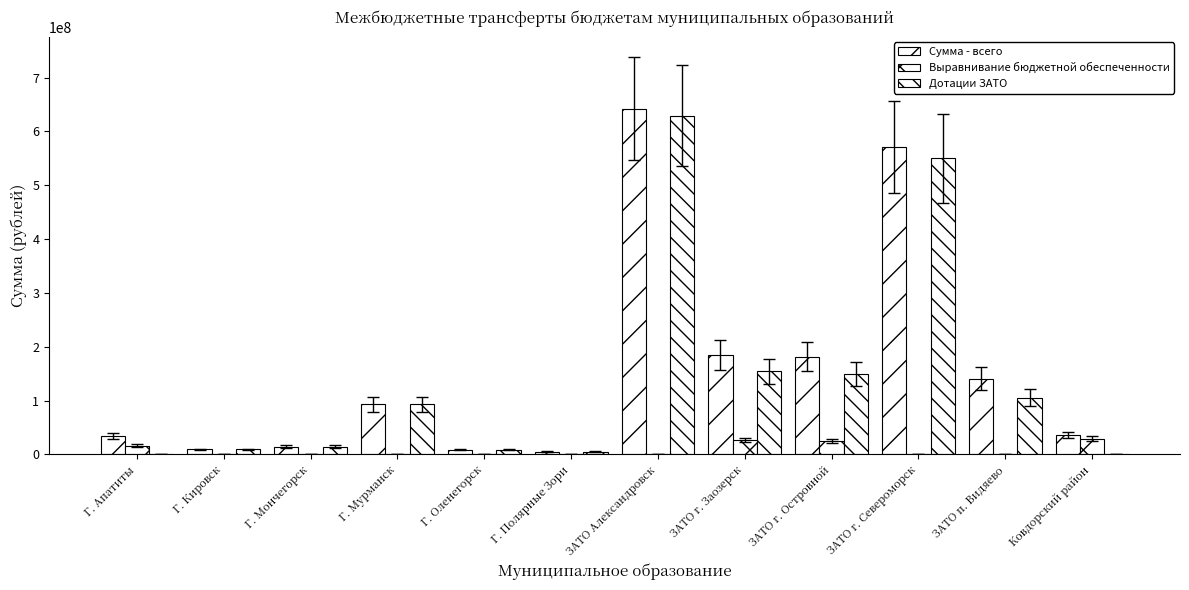

What is the label of the 5th bar from the left?

Г. Оленегорск